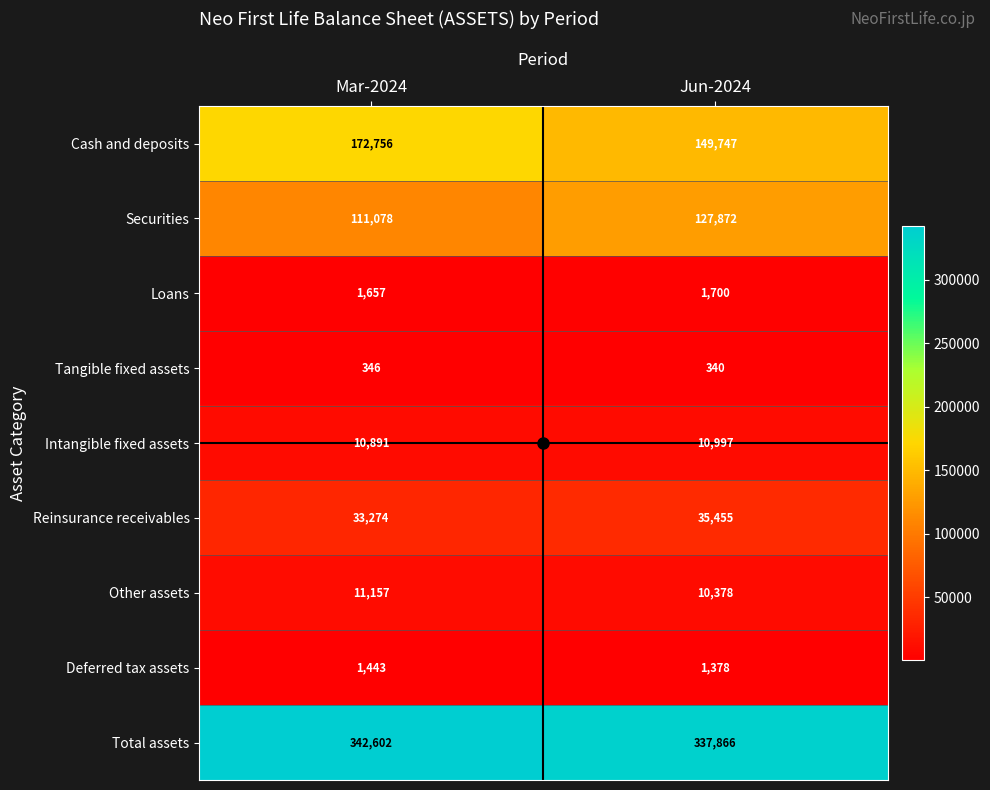

Between Mar-2024 and Jun-2024, which series saw the biggest shift?

Cash and deposits